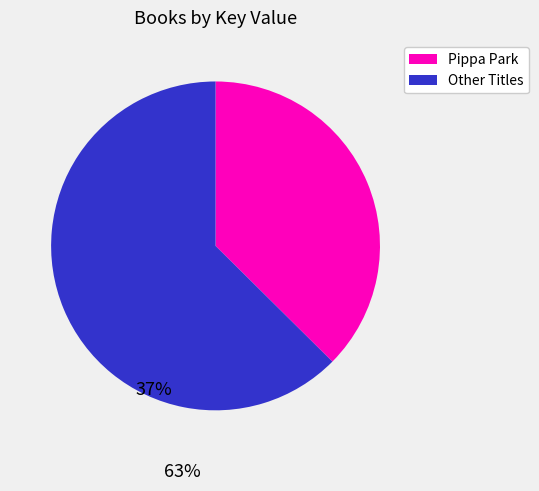

Which slice is the largest?

Other Titles